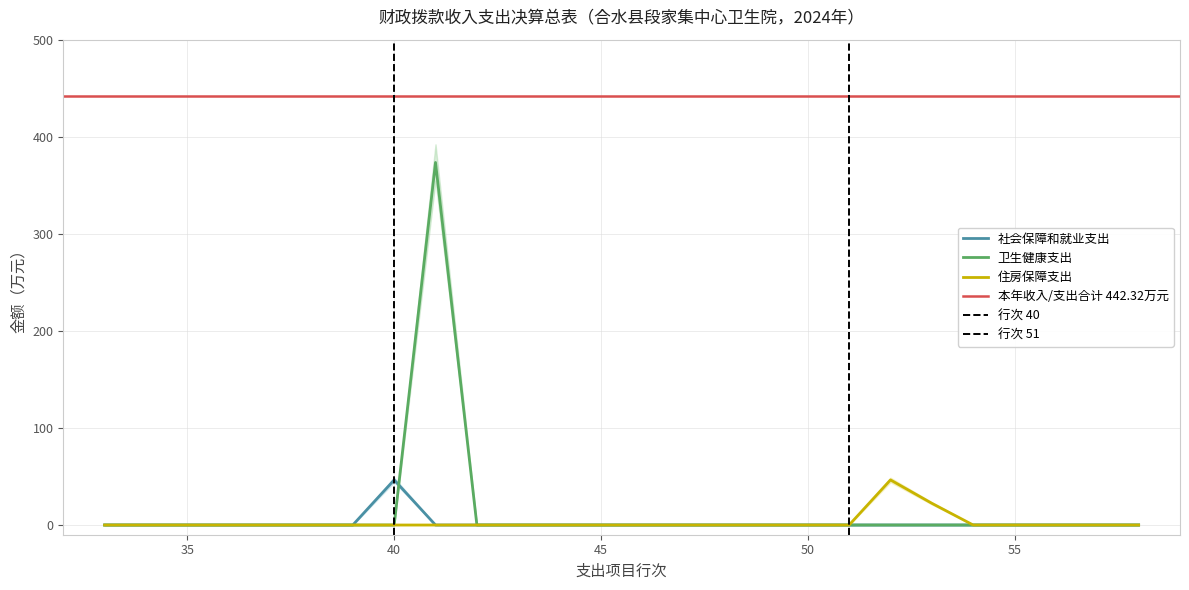

Is the value of 住房保障支出 at 21 greater than the value of 社会保障和就业支出 at 7?

No